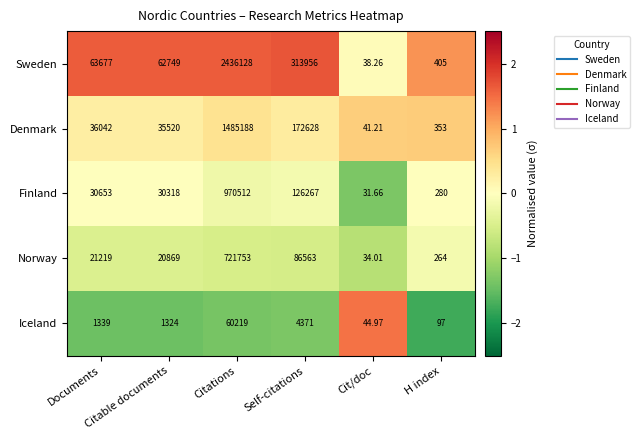

Which series has the largest total across all categories?

Sweden